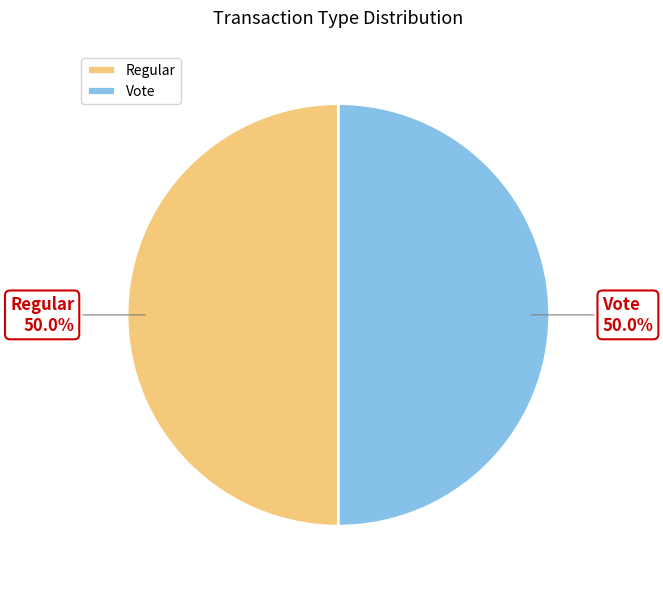

Approximately how many times larger is the value at Vote compared to Regular?

1.0